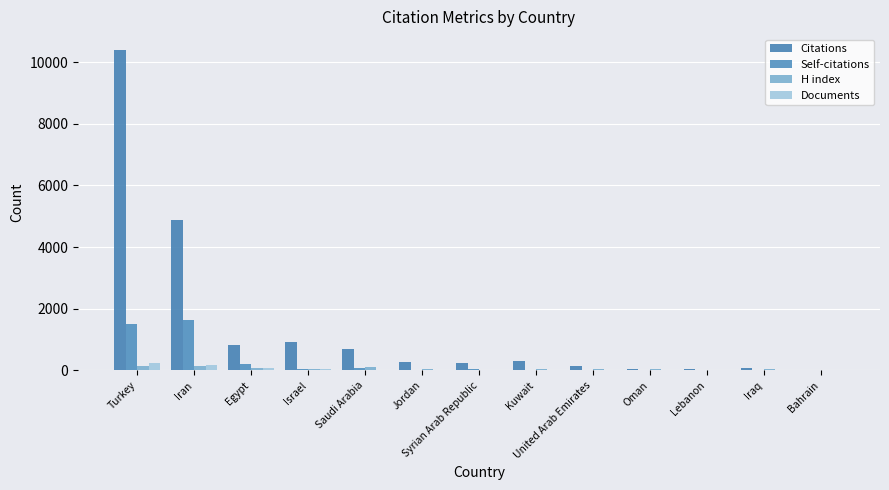

What is the total value across all series at Iraq?

134